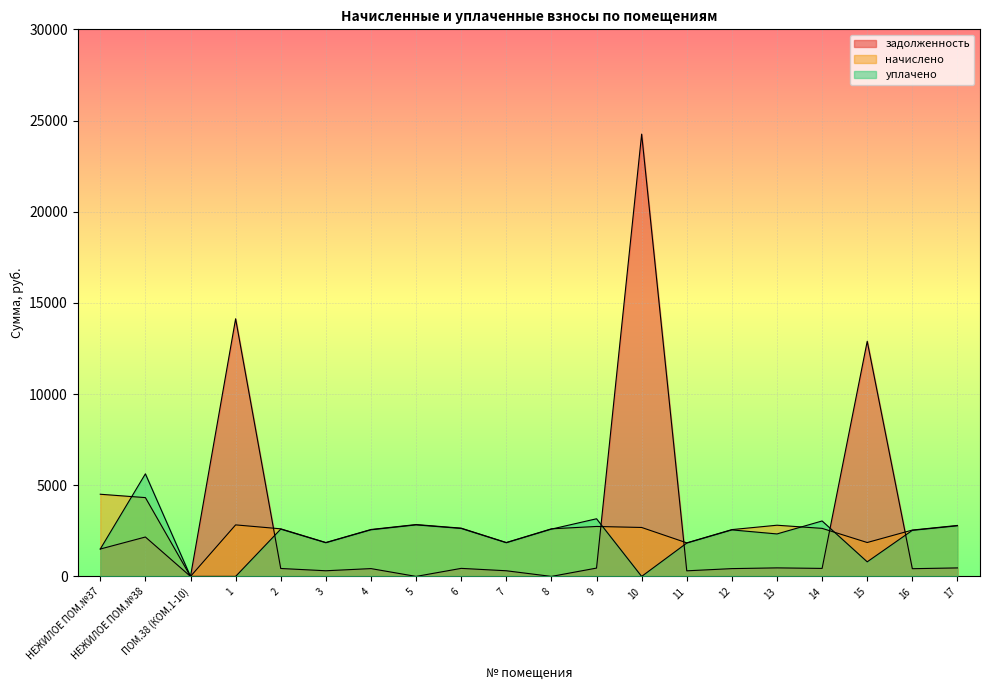

Does the chart display data point markers on the line(s)?

No